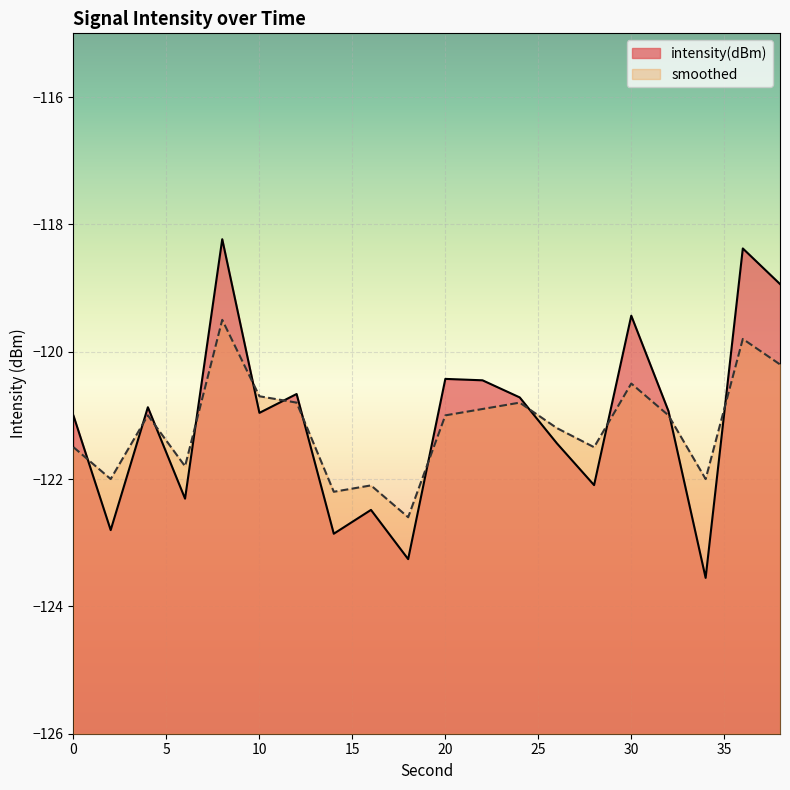

Rank the series by their average value, from highest to lowest.

intensity(dBm), smoothed